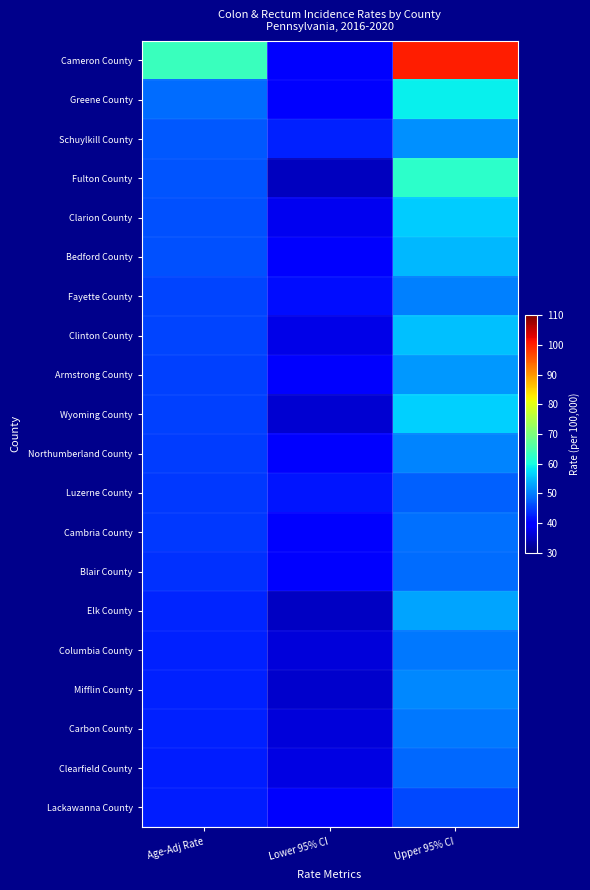

The Lackawanna County series shows 14.1 at Lower 95% CI. True or false?

False